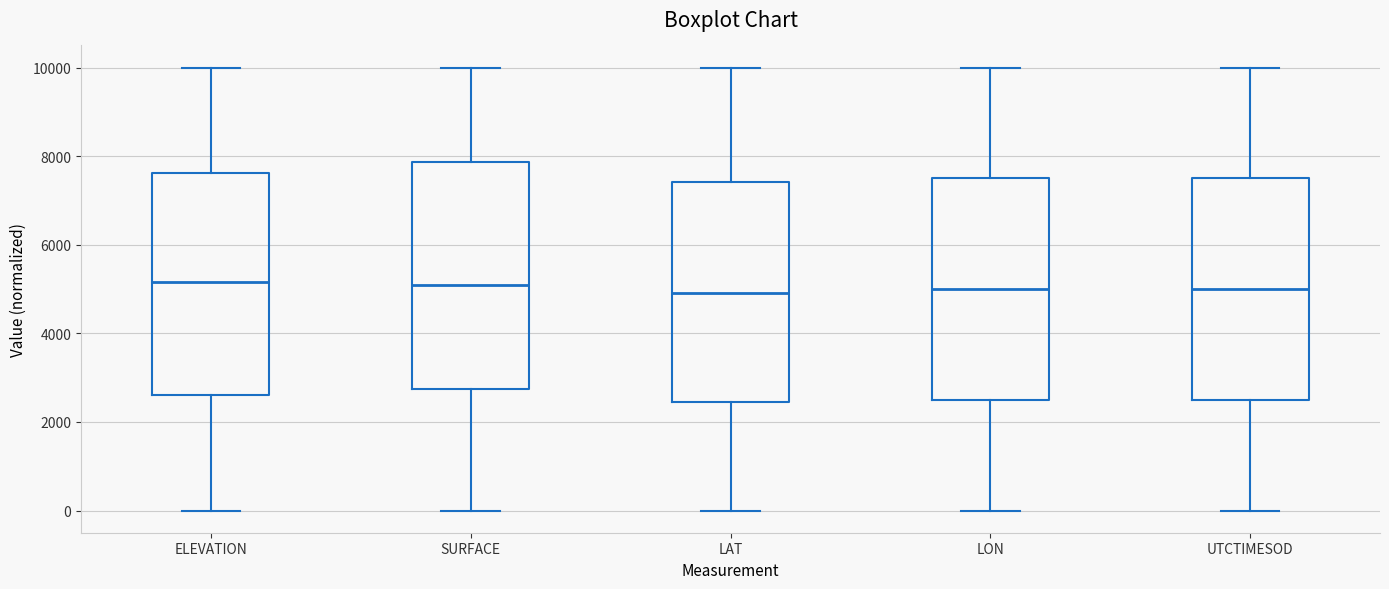

Reading left to right, transcribe this box plot: for each box, give where its median line is, the range the box spans, and where its two whiskers end, as read against the y-axis. The values are not printed on the chart, so give them approximately, as read against the axis.

ELEVATION: median 5200, box 2600 to 7600, whiskers 0 to 10000
SURFACE: median 5000, box 2800 to 7800, whiskers 0 to 10000
LAT: median 5000, box 2400 to 7400, whiskers 0 to 10000
LON: median 5000, box 2400 to 7400, whiskers 0 to 10000
UTCTIMESOD: median 5000, box 2600 to 7600, whiskers 0 to 10000